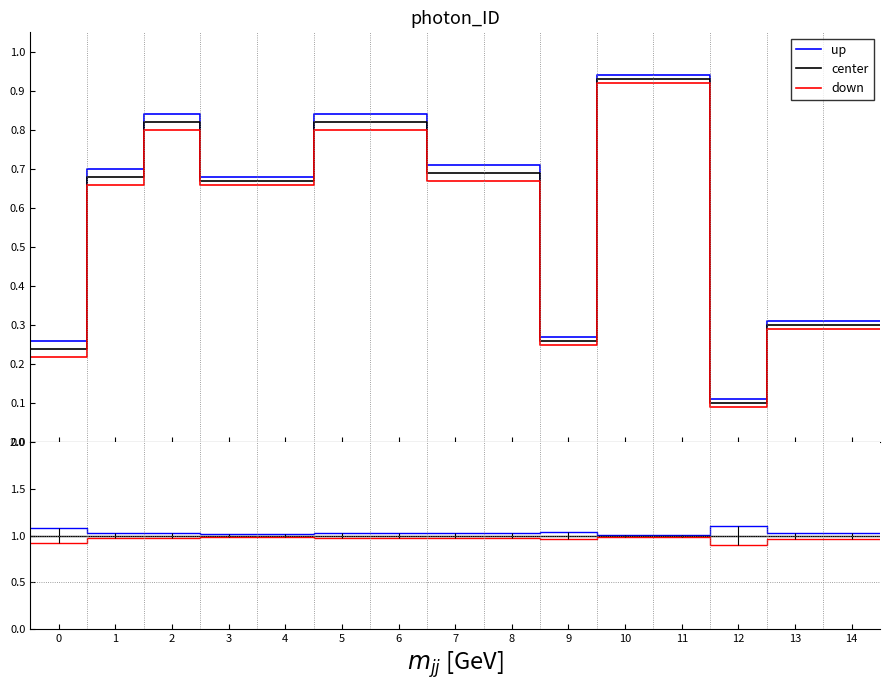

True or false: center and up intersect in this chart.

False